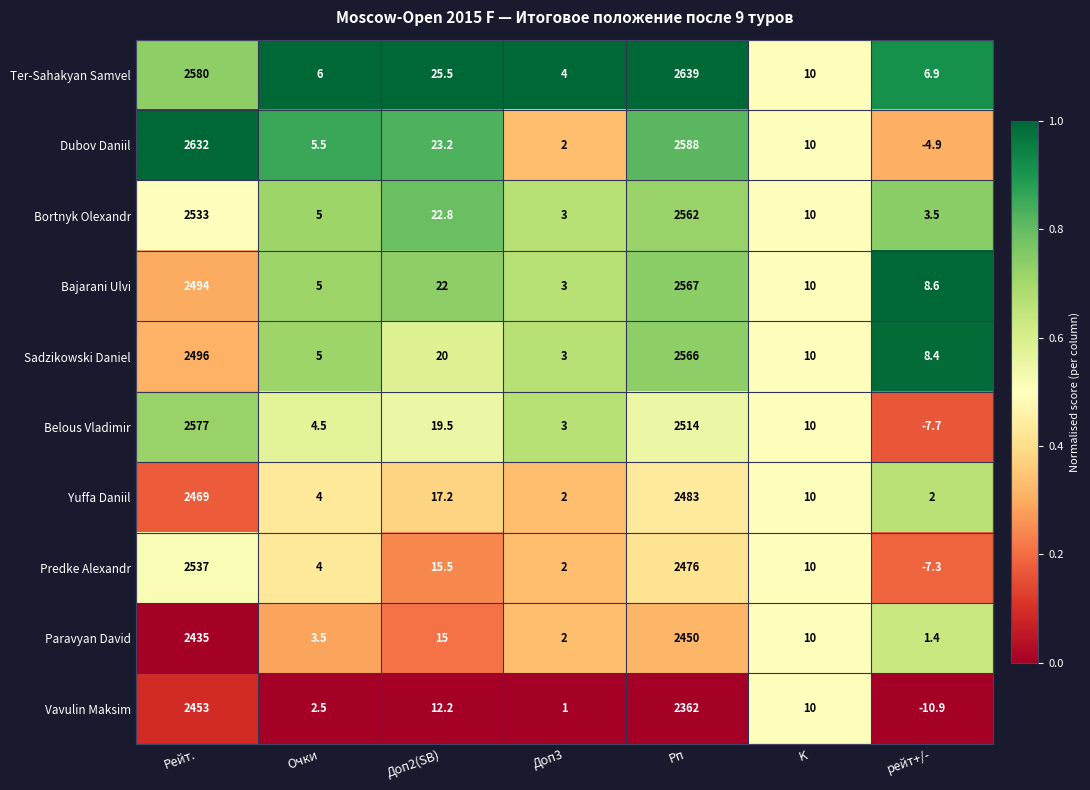

Which label corresponds to the largest value in the chart?

Рп